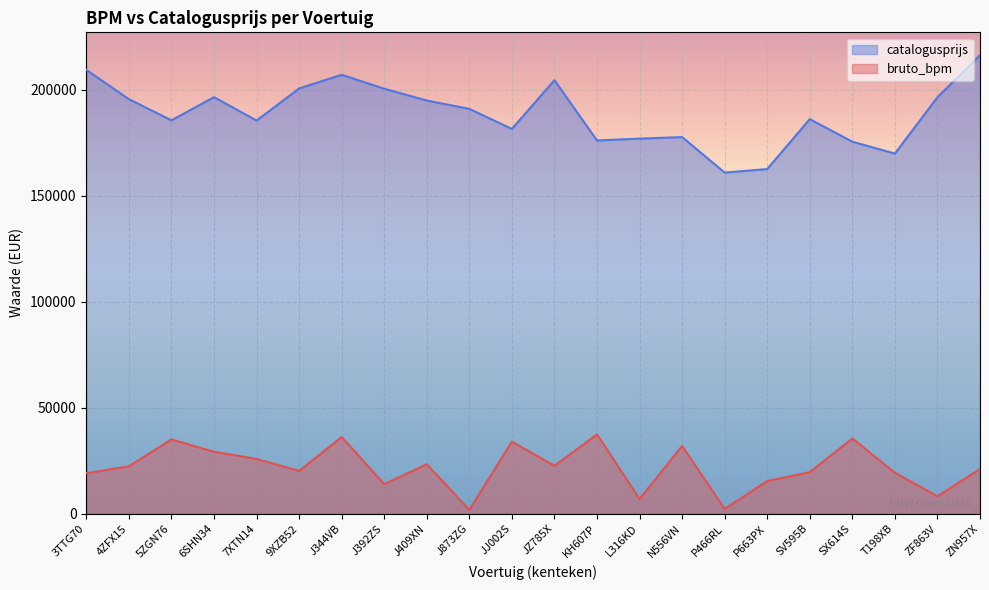

At which category does bruto_bpm reach its first local peak?

5ZGN76